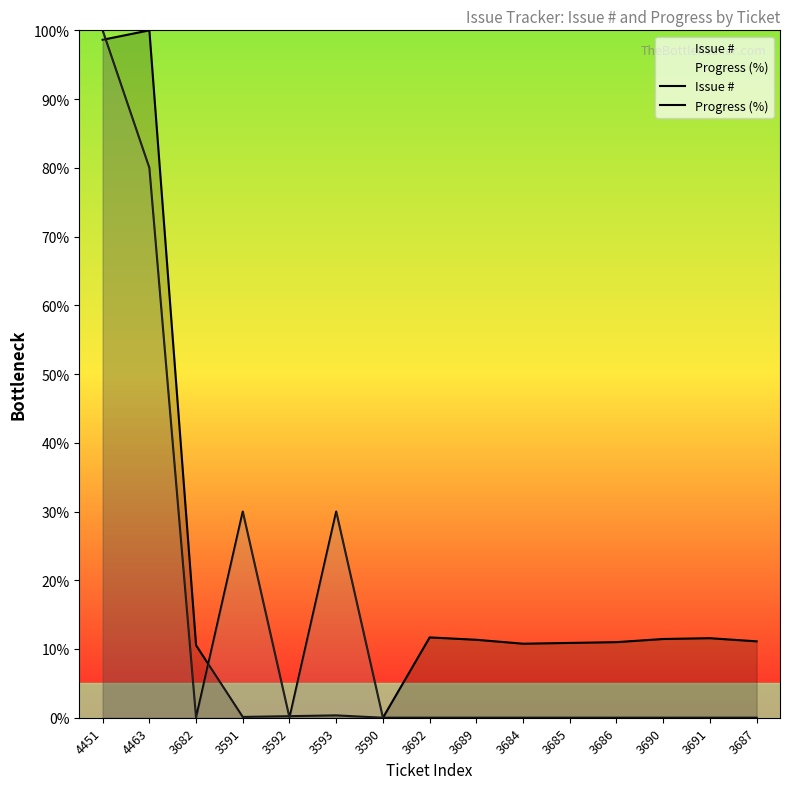

Rank the series by their maximum value, from highest to lowest.

Issue #, Progress (%)